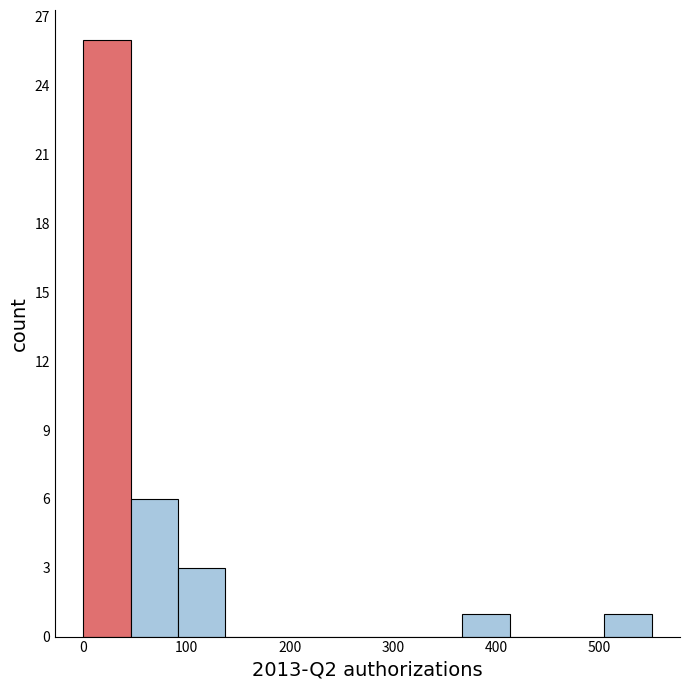

Which range on the x-axis has the tallest bar?

0 to 50